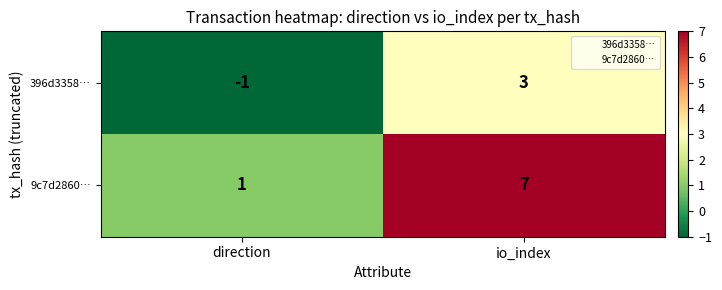

True or false: 9c7d2860… has a value of 7 at io_index.

True